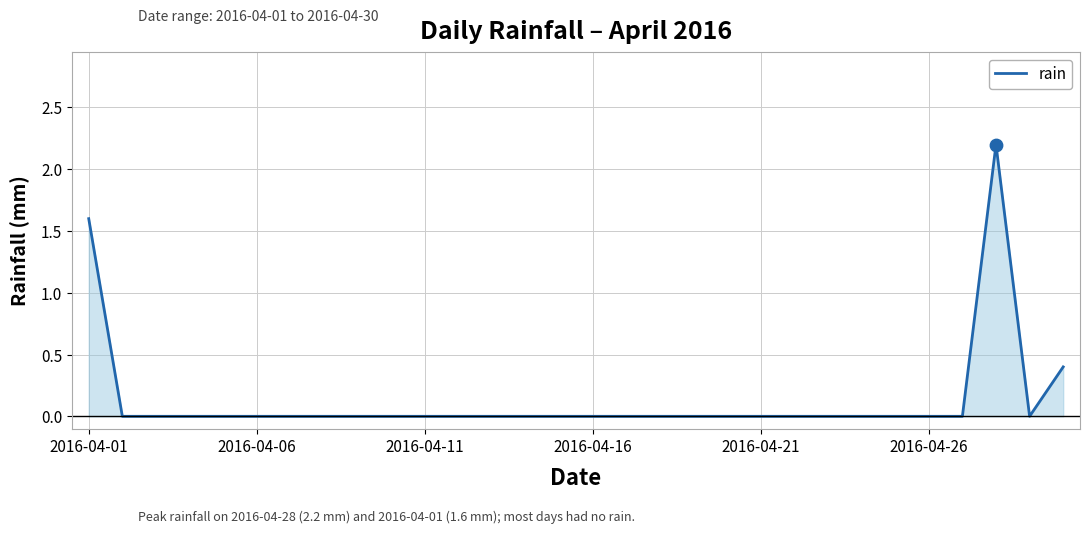

What is the difference between the maximum and minimum values?

2.2